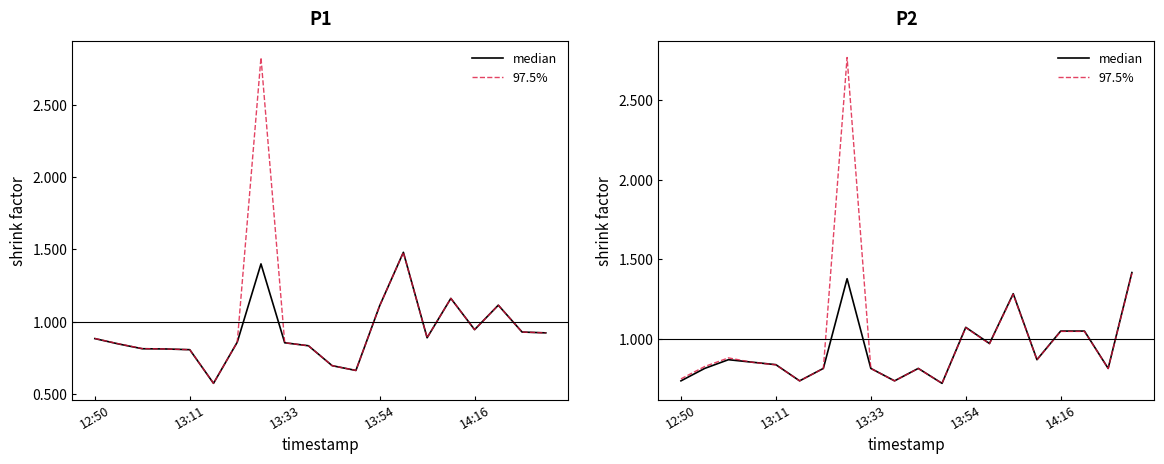

How many lines are shown in the chart?

2